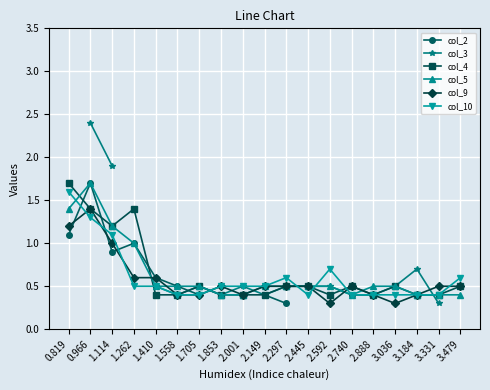

At which label does col_2 reach its minimum?

2.297